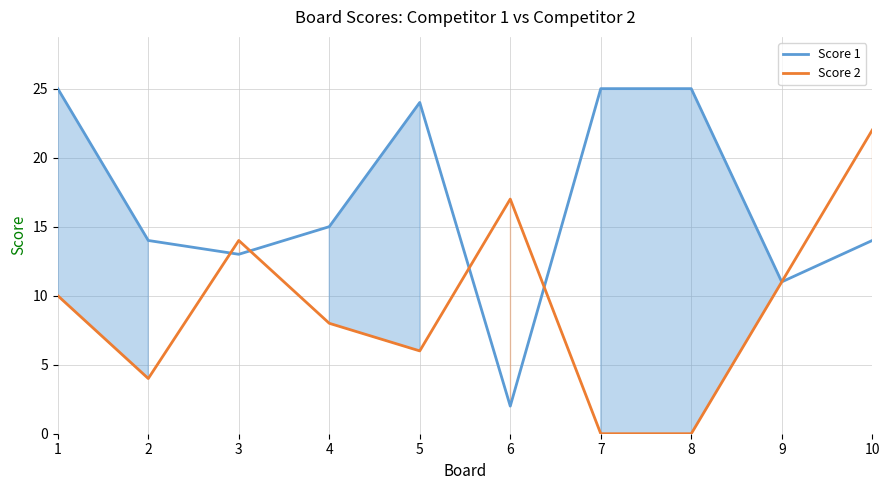

Reading left to right, extract all data points from this chart.

Score 1: 1=25	2=14	3=13	4=15	5=24	6=2	7=25	8=25	9=11	10=14
Score 2: 1=10	2=4	3=14	4=8	5=6	6=17	7=0	8=0	9=11	10=22